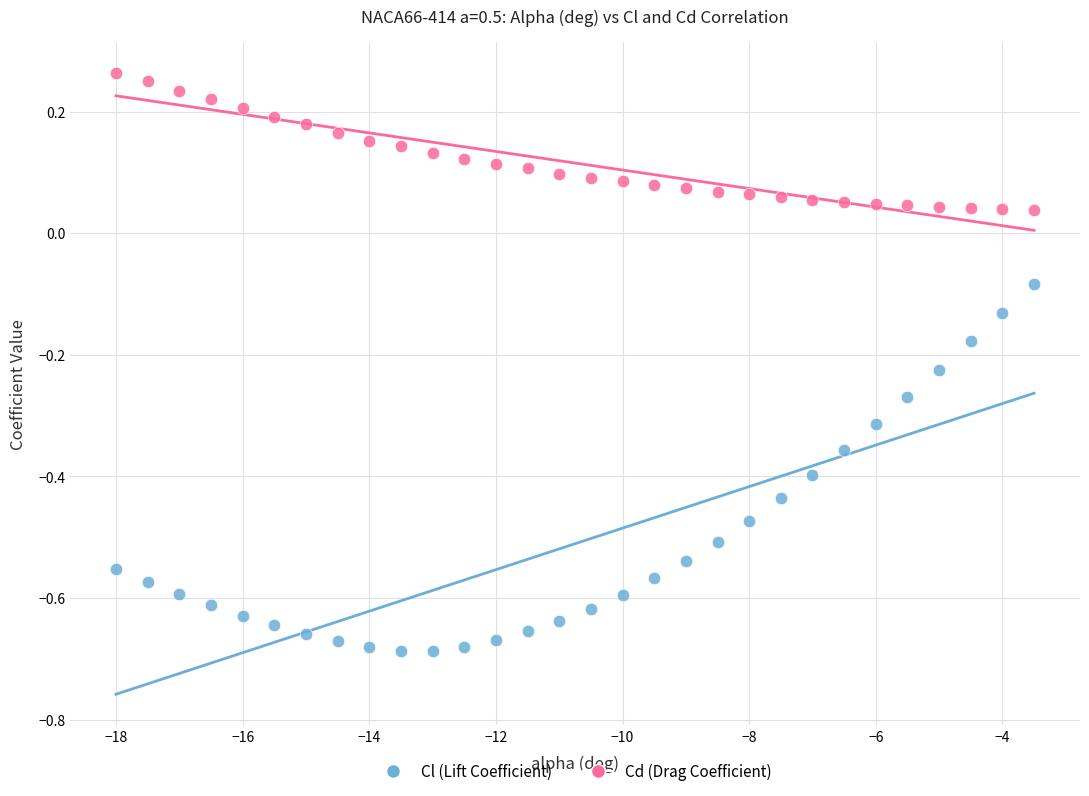

Which series reaches the minimum Y coordinate?

Cl (Lift Coefficient)